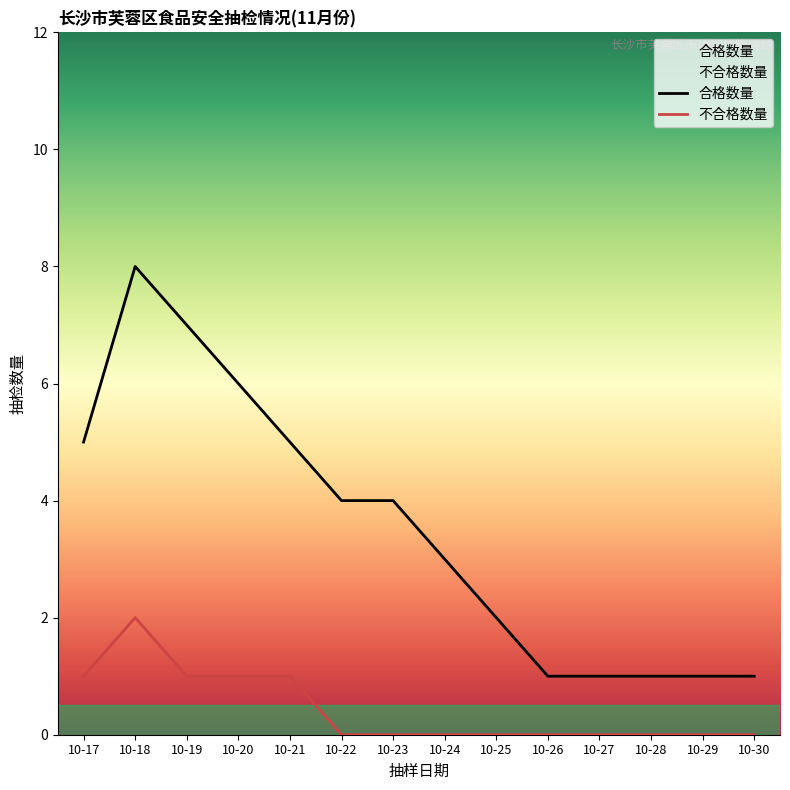

Is this an area chart (filled region under the line)?

No